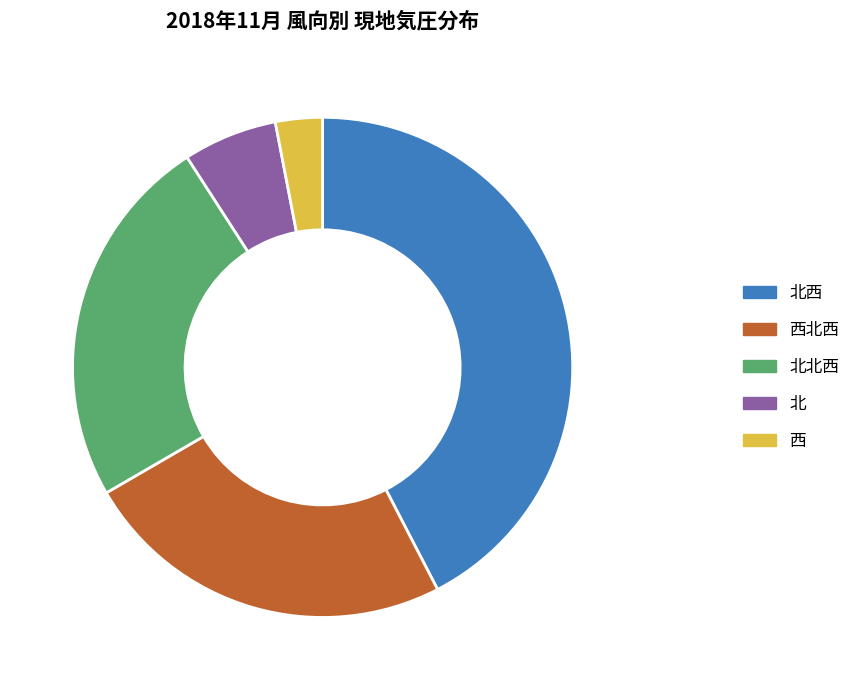

The 西北西 slice represents 1% of the pie. True or false?

False